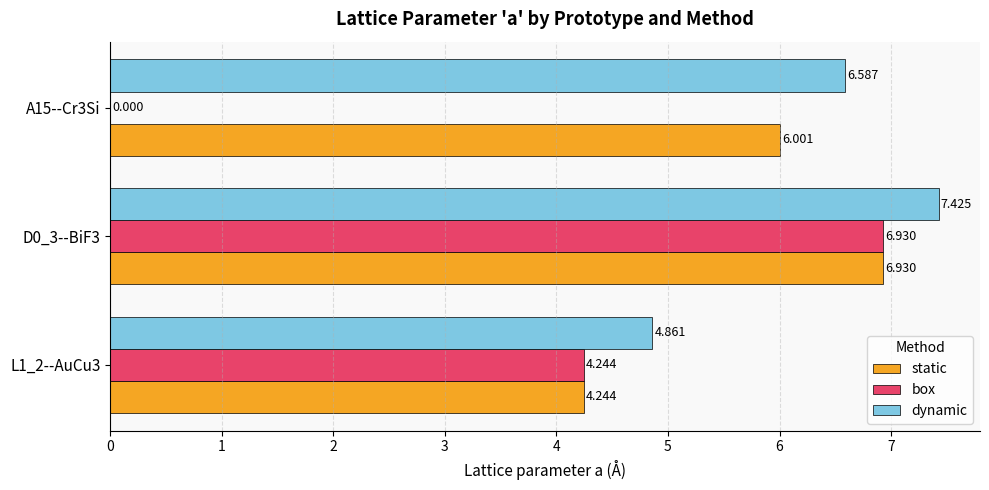

Which series has the largest total across all categories?

dynamic